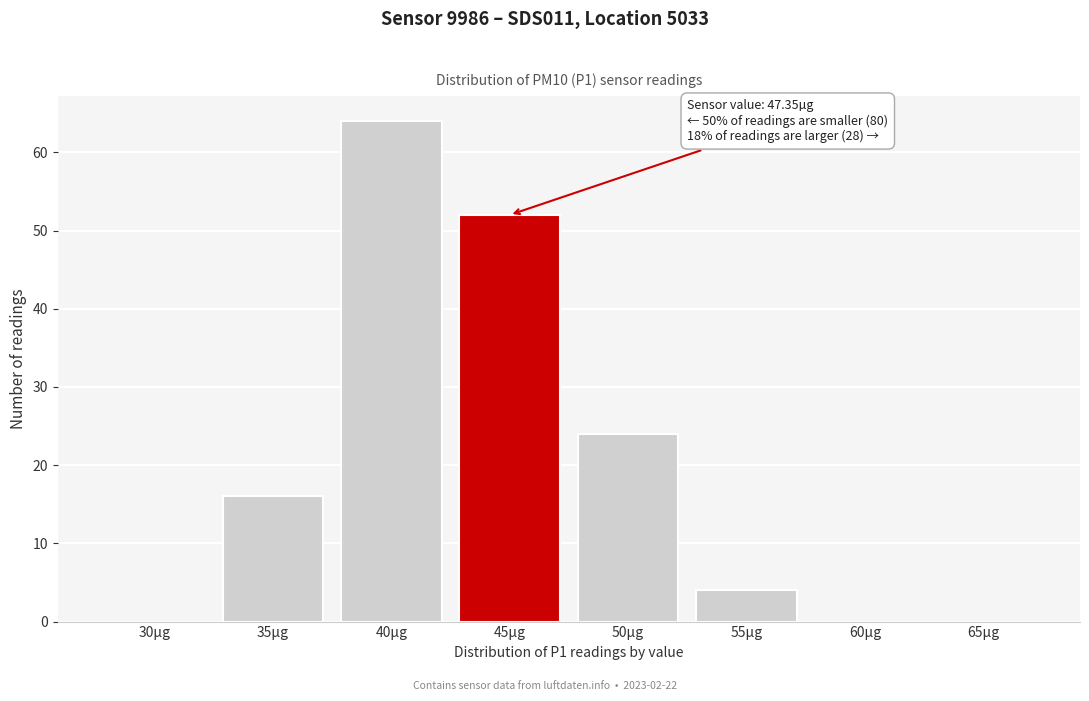

Reading left to right, list all the values displayed in this chart.

30µg=0	35µg=16	40µg=64	45µg=52	50µg=24	55µg=4	60µg=0	65µg=0